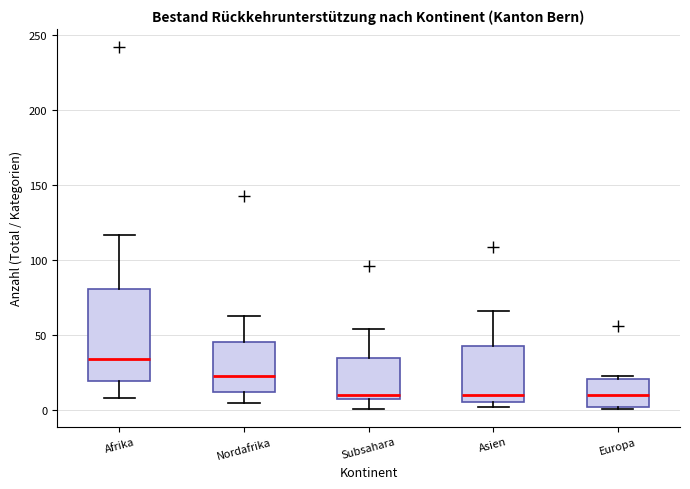

Reading left to right, transcribe this box plot: for each box, give where its median line is, the range the box spans, and where its two whiskers end, as read against the y-axis. The values are not printed on the chart, so give them approximately, as read against the axis.

Afrika: median 35, box 20 to 80, whiskers 10 to 115
Nordafrika: median 25, box 10 to 45, whiskers 5 to 65
Subsahara: median 10 (just above the box's lower edge), box 10 to 35, whiskers 0 to 55
Asien: median 10, box 5 to 45, whiskers 0 to 65
Europa: median 10, box 0 to 20, whiskers 0 to 25